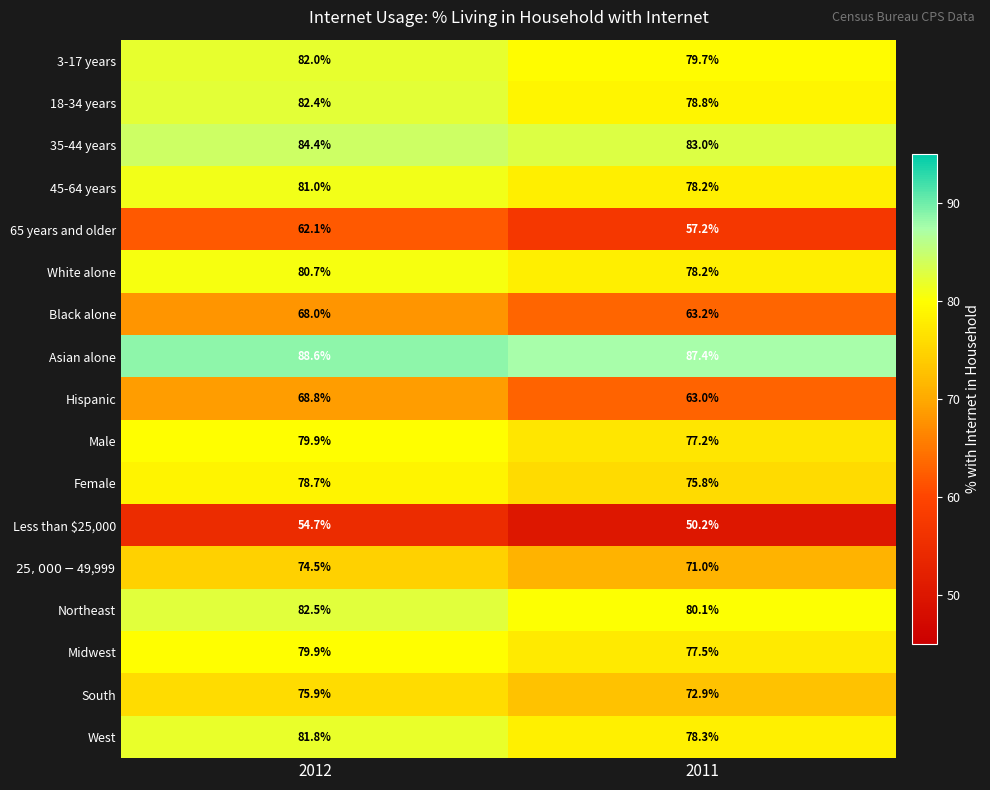

What is the total value across all series at 2011?

1251.7